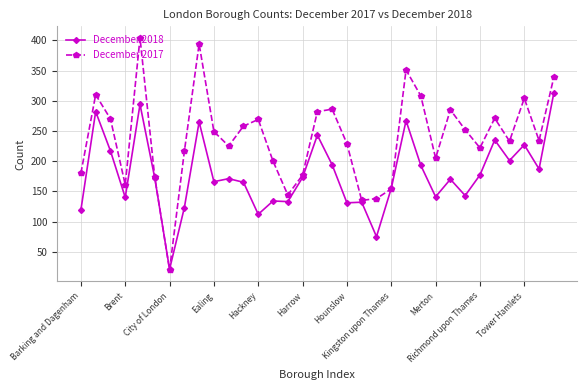

What is the greatest value displayed?

404